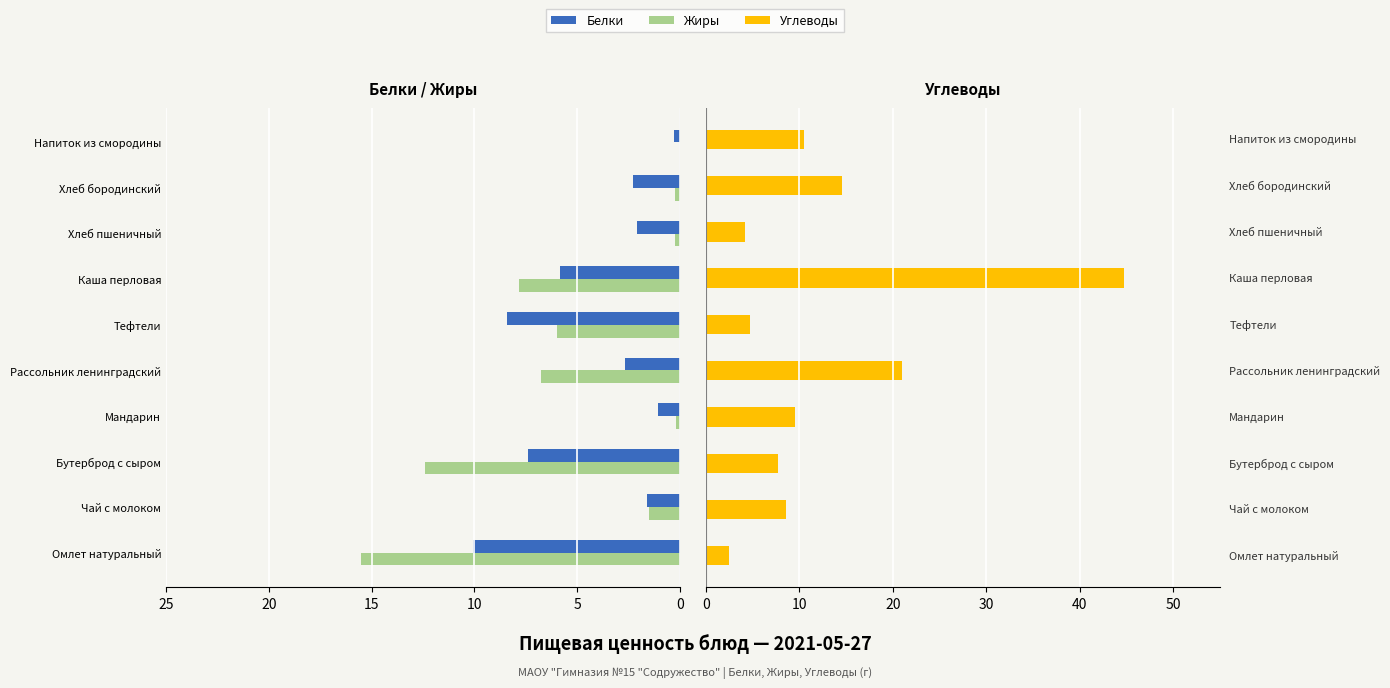

Is the value of Углеводы at 8 greater than the value of Белки at 9?

Yes